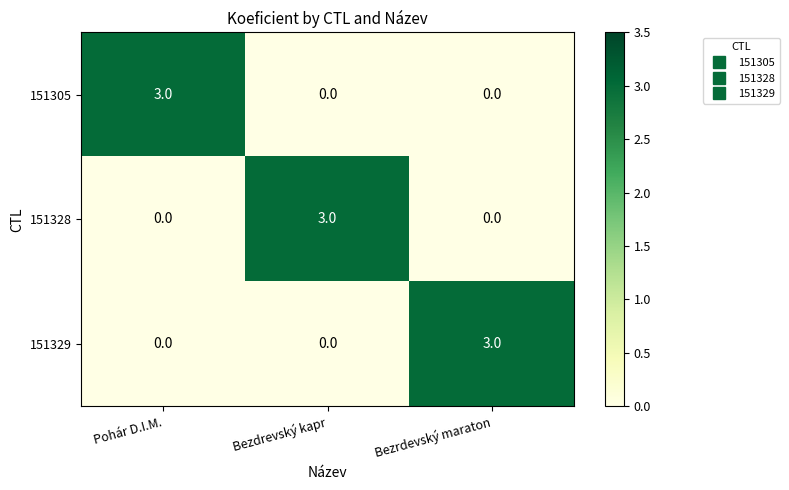

Reading left to right, transcribe all the data shown in this chart.

151305: Pohár D.I.M.=3	Bezdrevský kapr=0	Bezrdevský maraton=0
151328: Pohár D.I.M.=0	Bezdrevský kapr=3	Bezrdevský maraton=0
151329: Pohár D.I.M.=0	Bezdrevský kapr=0	Bezrdevský maraton=3